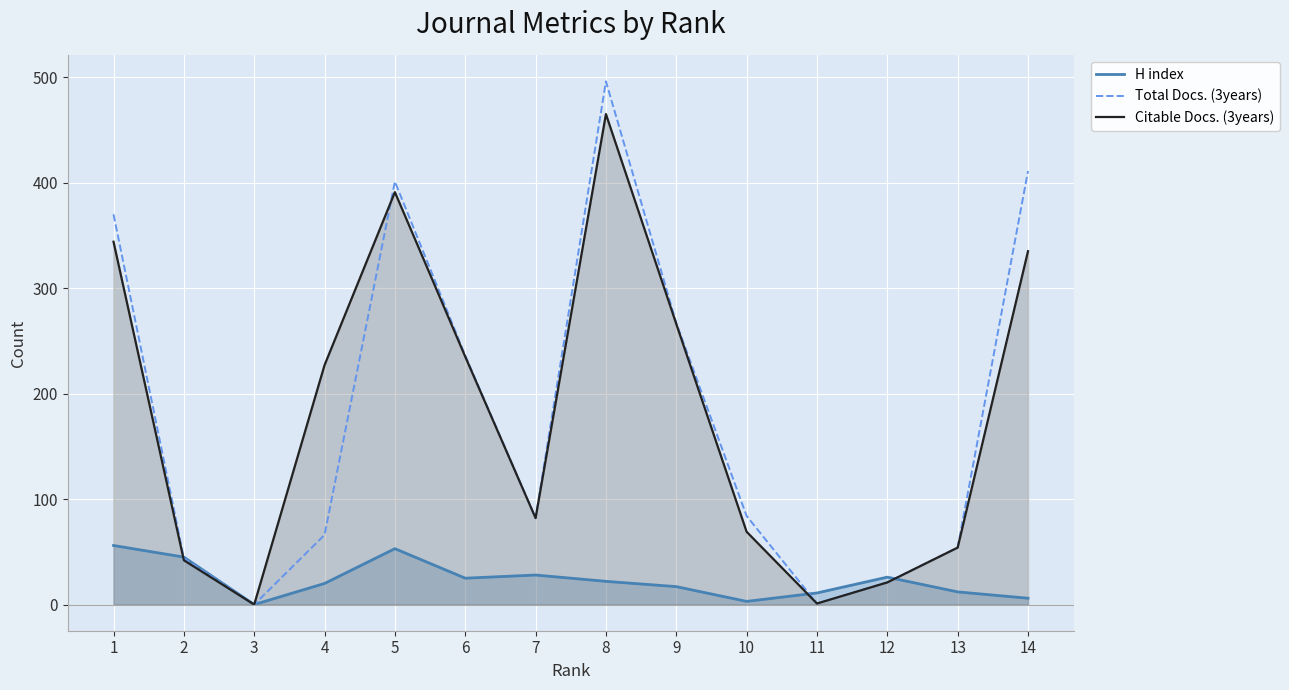

At how many categories does at least one series exceed 283?

4